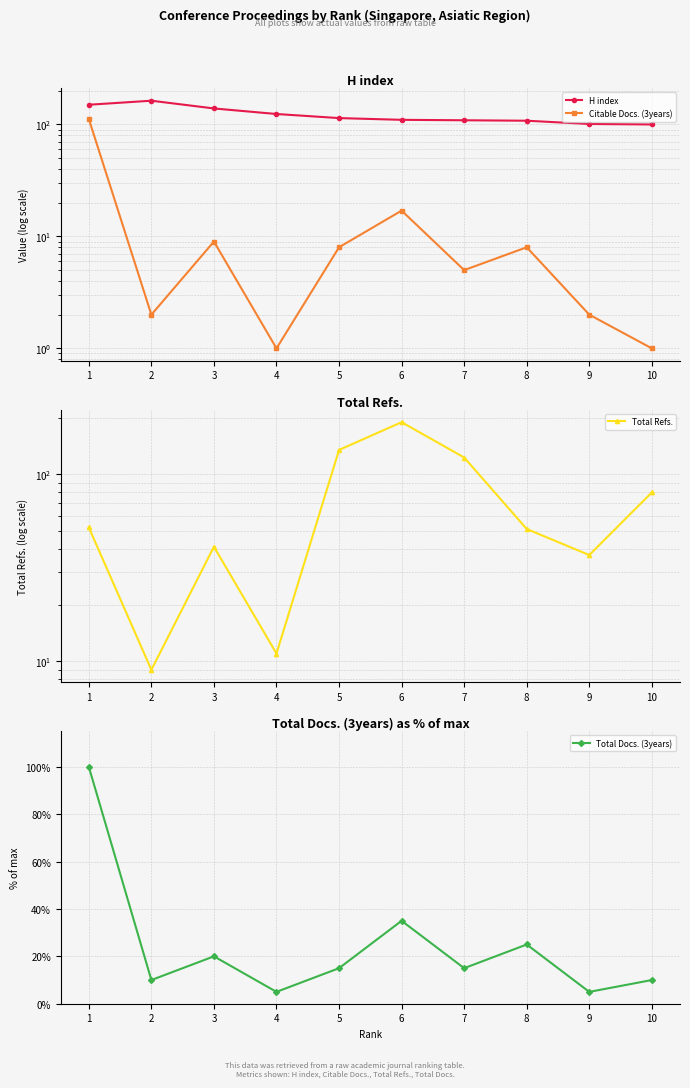

Which category has the lowest value in the Total Refs. series?

2